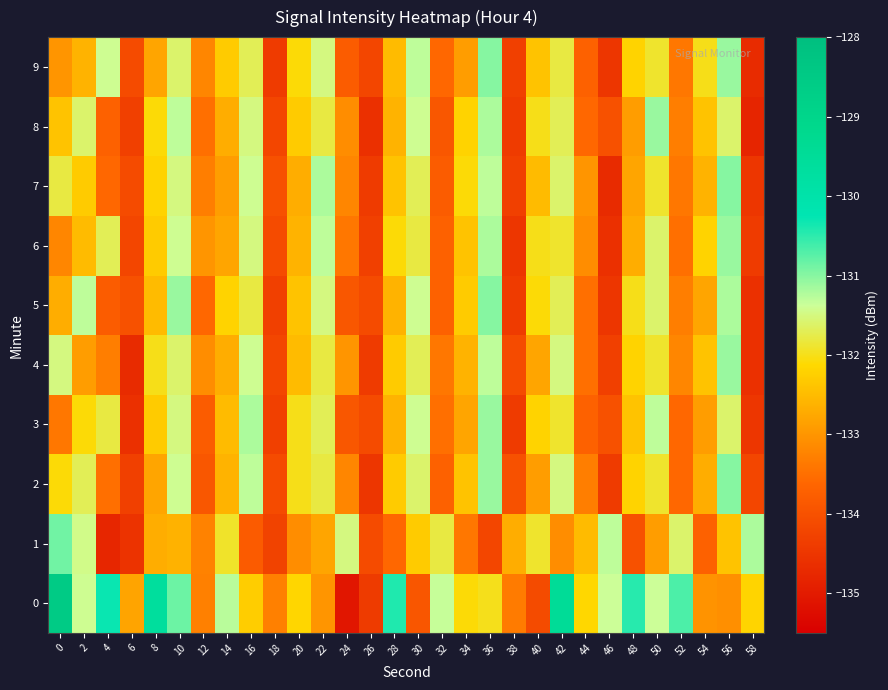

Reading right to left, what are all the values shown in this chart?

0: 58=-132.2	56=-133.1	54=-133.0	52=-130.7	50=-131.4	48=-130.5	46=-131.4	44=-132.1	42=-129.5	40=-134.1	38=-133.3	36=-132.0	34=-132.1	32=-131.3	30=-133.9	28=-130.4	26=-134.4	24=-135.1	22=-133.0	20=-132.2	18=-133.3	16=-132.3	14=-131.3	12=-133.3	10=-130.9	8=-129.6	6=-132.8	4=-130.3	2=-131.4	0=-128.6
1: 58=-131.2	56=-132.4	54=-133.7	52=-131.6	50=-132.9	48=-134.0	46=-131.3	44=-132.5	42=-133.1	40=-131.9	38=-132.7	36=-134.2	34=-133.4	32=-131.8	30=-132.3	28=-133.6	26=-134.1	24=-131.5	22=-132.8	20=-133.1	18=-134.3	16=-133.8	14=-131.9	12=-133.3	10=-132.6	8=-132.7	6=-134.5	4=-134.8	2=-131.5	0=-130.9
2: 58=-134.2	56=-131.0	54=-132.7	52=-133.6	50=-131.9	48=-132.2	46=-134.4	44=-133.3	42=-131.5	40=-132.9	38=-134.0	36=-131.1	34=-132.4	32=-133.7	30=-131.6	28=-132.3	26=-134.5	24=-133.2	22=-131.8	20=-132.0	18=-134.1	16=-131.3	14=-132.6	12=-133.9	10=-131.4	8=-132.8	6=-134.3	4=-133.5	2=-131.7	0=-132.1
3: 58=-134.5	56=-131.6	54=-132.9	52=-133.6	50=-131.3	48=-132.4	46=-134.0	44=-133.7	42=-131.9	40=-132.2	38=-134.4	36=-131.1	34=-132.8	32=-133.5	30=-131.4	28=-132.6	26=-134.1	24=-133.9	22=-131.7	20=-132.0	18=-134.3	16=-131.2	14=-132.5	12=-133.8	10=-131.5	8=-132.3	6=-134.6	4=-131.8	2=-132.1	0=-133.4
4: 58=-134.6	56=-131.1	54=-132.4	52=-133.2	50=-131.9	48=-132.2	46=-134.3	44=-133.5	42=-131.5	40=-132.8	38=-134.1	36=-131.3	34=-132.6	32=-133.4	30=-131.7	28=-132.3	26=-134.4	24=-133.0	22=-131.8	20=-132.5	18=-134.2	16=-131.4	14=-132.7	12=-133.1	10=-131.6	8=-132.0	6=-134.7	4=-133.3	2=-132.9	0=-131.5
5: 58=-134.6	56=-131.2	54=-132.8	52=-133.3	50=-131.6	48=-132.0	46=-134.5	44=-133.5	42=-131.7	40=-132.1	38=-134.4	36=-131.0	34=-132.3	32=-133.7	30=-131.4	28=-132.6	26=-134.1	24=-133.9	22=-131.5	20=-132.4	18=-134.3	16=-131.8	14=-132.2	12=-133.6	10=-131.1	8=-132.5	6=-134.0	4=-133.8	2=-131.3	0=-132.7
6: 58=-134.4	56=-131.1	54=-132.2	52=-133.5	50=-131.6	48=-132.7	46=-134.6	44=-133.1	42=-131.9	40=-132.0	38=-134.5	36=-131.2	34=-132.4	32=-133.7	30=-131.8	28=-132.1	26=-134.3	24=-133.4	22=-131.3	20=-132.6	18=-134.1	16=-131.5	14=-132.8	12=-133.0	10=-131.4	8=-132.3	6=-134.2	4=-131.7	2=-132.5	0=-133.2
7: 58=-134.5	56=-131.0	54=-132.6	52=-133.4	50=-131.9	48=-132.8	46=-134.7	44=-133.0	42=-131.6	40=-132.5	38=-134.3	36=-131.3	34=-132.1	32=-133.8	30=-131.7	28=-132.4	26=-134.4	24=-133.2	22=-131.2	20=-132.7	18=-134.0	16=-131.4	14=-132.9	12=-133.3	10=-131.5	8=-132.2	6=-134.1	4=-133.6	2=-132.3	0=-131.8
8: 58=-134.8	56=-131.6	54=-132.4	52=-133.3	50=-131.1	48=-132.9	46=-134.0	44=-133.6	42=-131.7	40=-132.0	38=-134.4	36=-131.2	34=-132.2	32=-133.9	30=-131.4	28=-132.6	26=-134.6	24=-133.1	22=-131.8	20=-132.3	18=-134.2	16=-131.5	14=-132.7	12=-133.5	10=-131.3	8=-132.1	6=-134.3	4=-133.7	2=-131.6	0=-132.4
9: 58=-134.7	56=-131.1	54=-132.0	52=-133.4	50=-131.9	48=-132.2	46=-134.5	44=-133.7	42=-131.8	40=-132.4	38=-134.3	36=-131.0	34=-132.9	32=-133.6	30=-131.3	28=-132.5	26=-134.2	24=-133.8	22=-131.5	20=-132.1	18=-134.4	16=-131.7	14=-132.3	12=-133.2	10=-131.6	8=-132.8	6=-134.1	4=-131.4	2=-132.6	0=-133.0